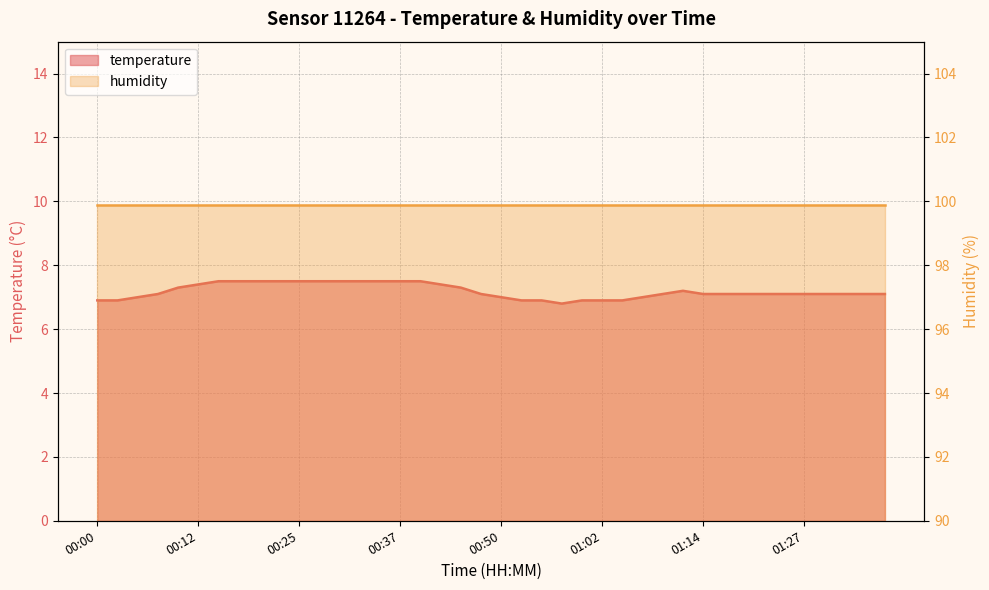

Reading left to right, transcribe all the data shown in this chart.

6.9	6.9	7.0	7.1	7.3	7.4	7.5	7.5	7.5	7.5	7.5	7.5	7.5	7.5	7.5	7.5	7.5	7.4	7.3	7.1	7.0	6.9	6.9	6.8	6.9	6.9	6.9	7.0	7.1	7.2	7.1	7.1	7.1	7.1	7.1	7.1	7.1	7.1	7.1	7.1